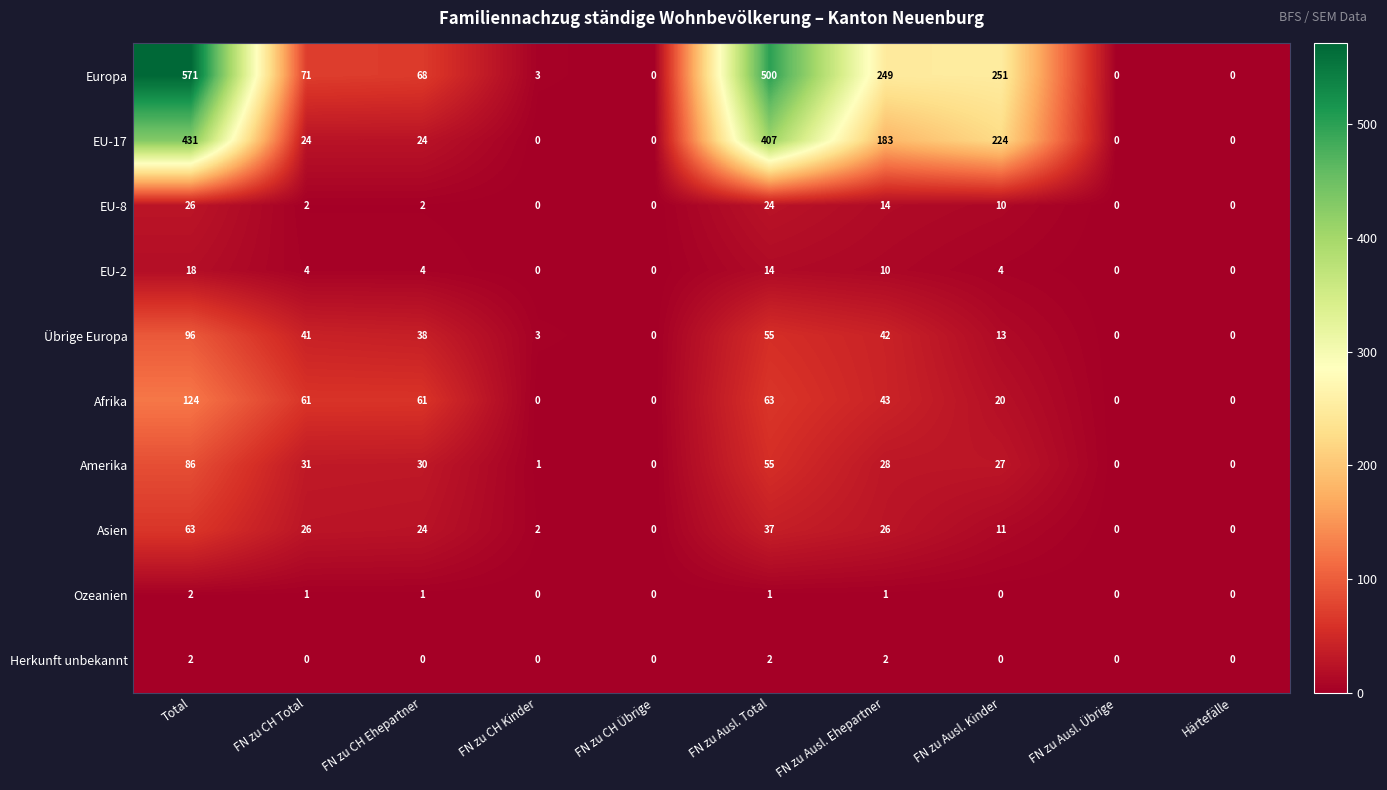

What is the sum of the Afrika values at FN zu Ausl. Übrige and FN zu Ausl. Ehepartner?

43